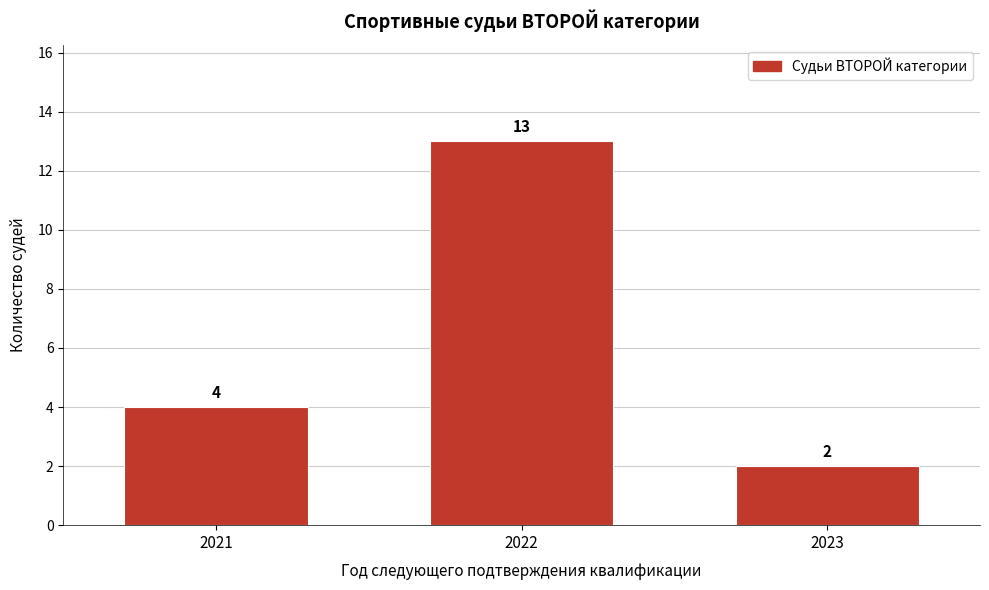

Reading left to right, list every bar in this chart as the range it spans on the x-axis followed by its height.

2020.5 to 2021.5: 4
2021.5 to 2022.5: 13
2022.5 to 2023.5: 2